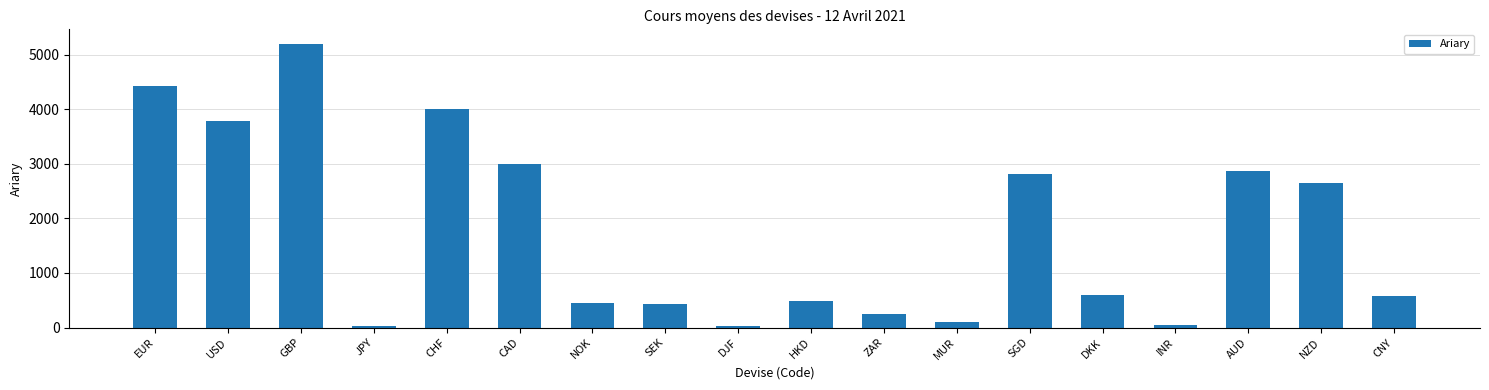

What is the ratio of the value at CNY to the value at GBP?

0.1